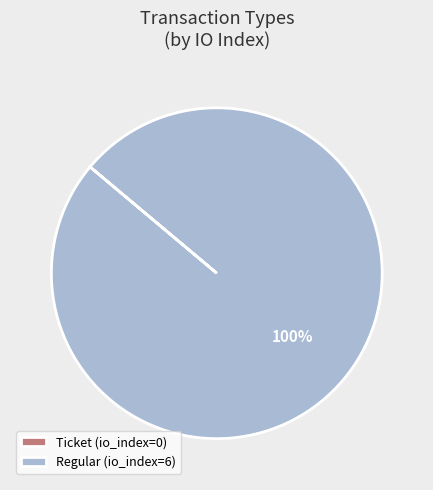

What percentage is the Regular (io_index=6) slice, to the nearest percent?

100%